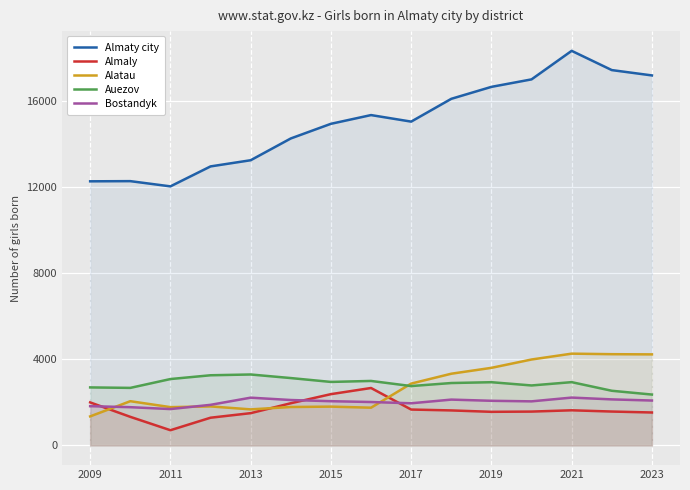

What is the difference between the second highest and minimum values in the Alatau series?

2893